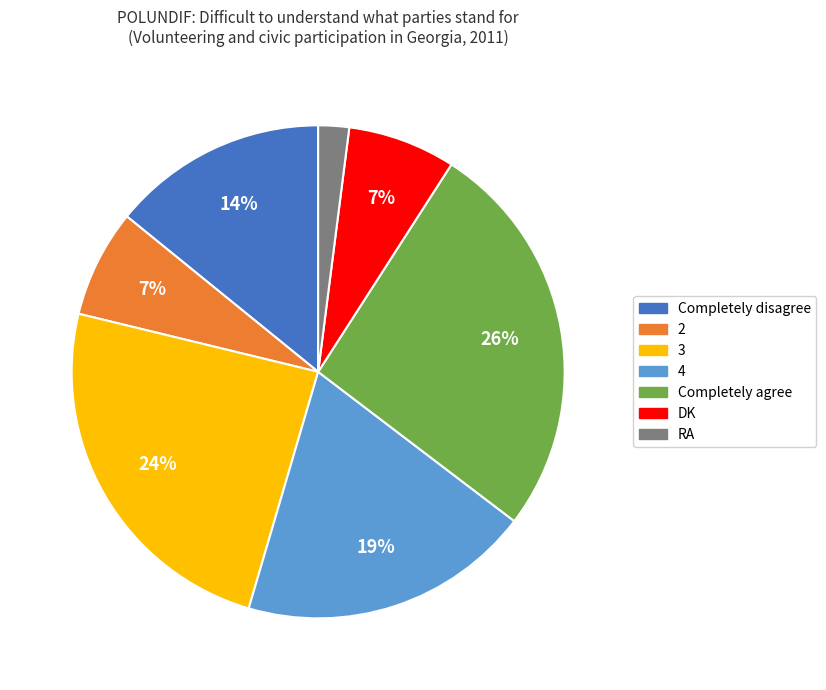

What is the largest slice in the pie chart?

Completely agree